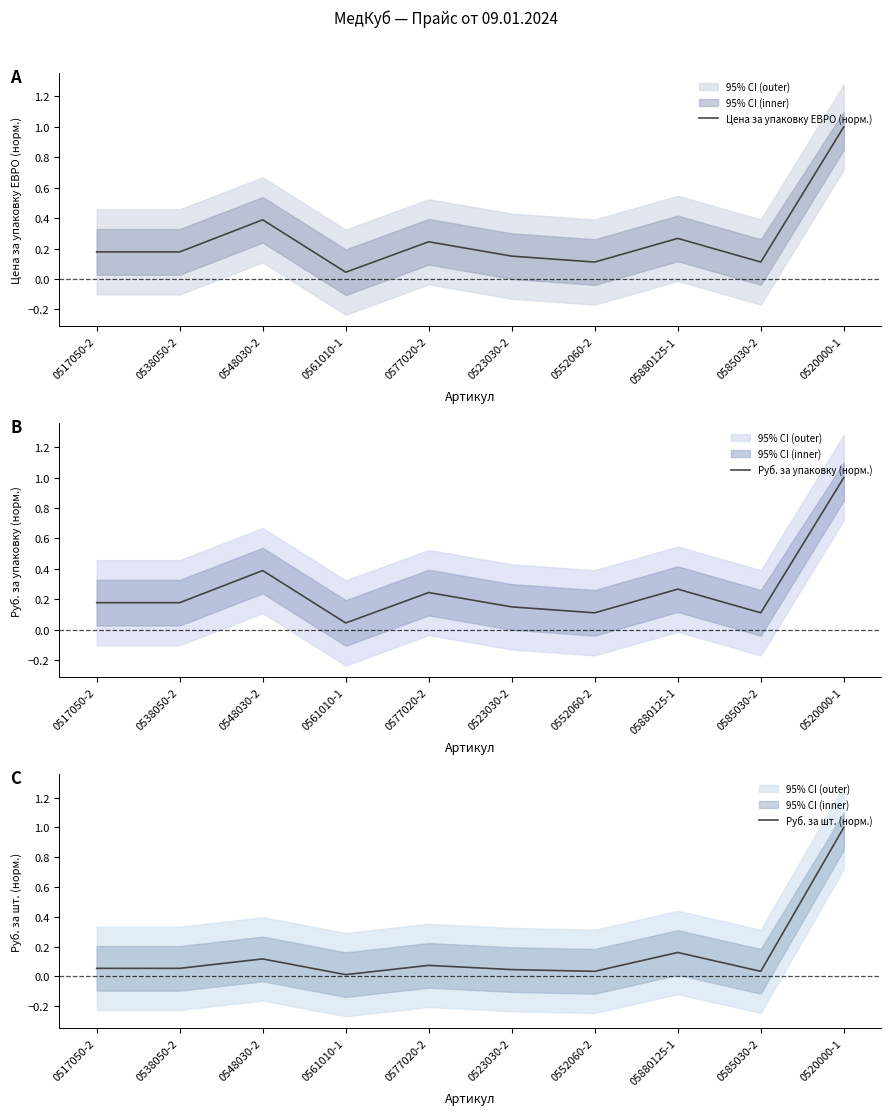

The Цена за упаковку ЕВРО (норм.) series shows 0.1 at 0548030-2. True or false?

False